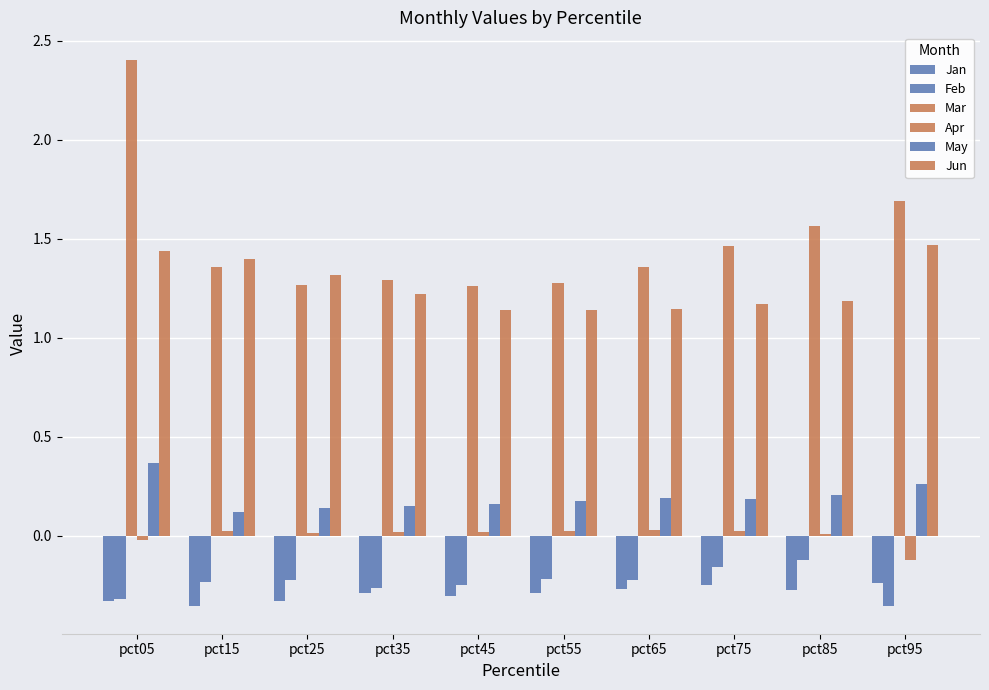

How many distinct data groups are displayed?

6